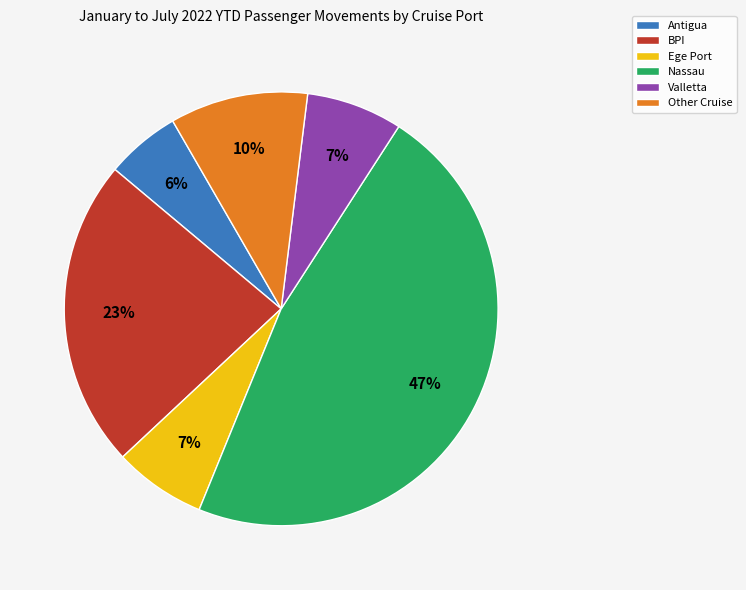

Does Ege Port account for over 50% of the chart?

No